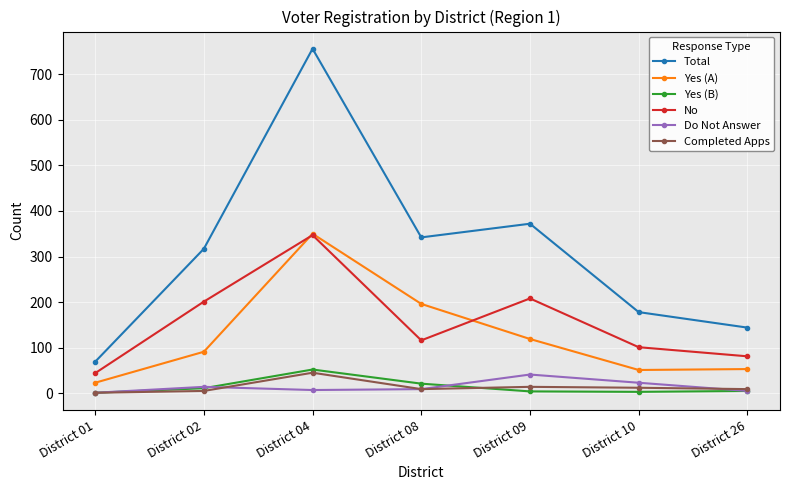

True or false: No and Completed Apps intersect in this chart.

False